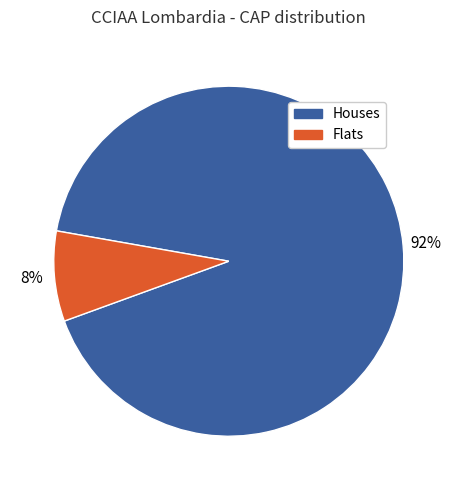

Is there any slice that represents more than half of the pie?

Yes